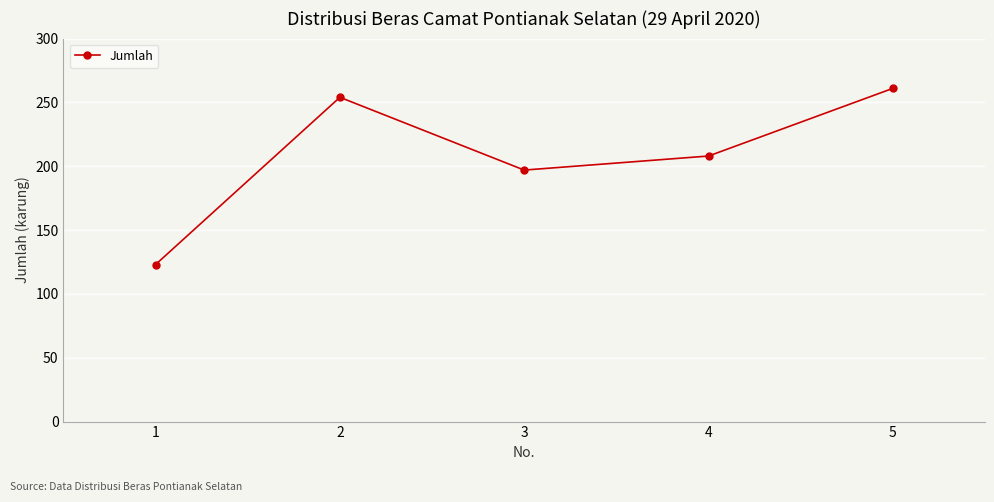

List the labels in order of value, smallest first.

1, 3, 4, 2, 5